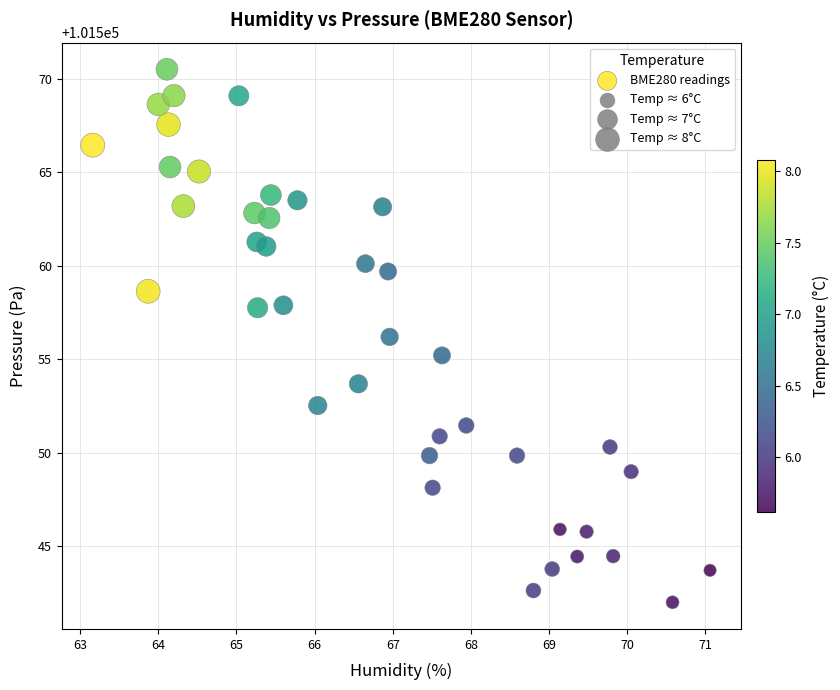

What is the range of Y values (max minus min)?

28.5